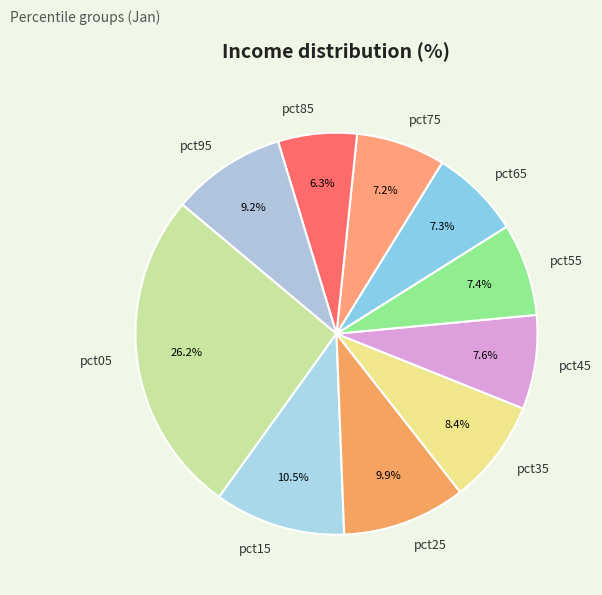

True or false: pct65 accounts for 22% of the total.

False